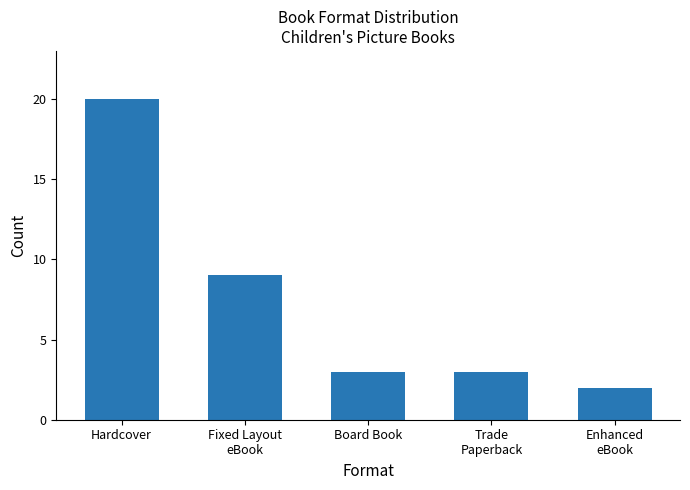

True or false: the data shows 2 at Enhanced
eBook.

True